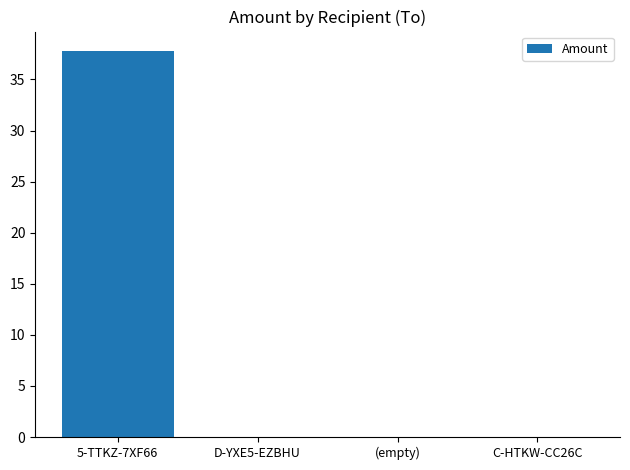

Are the bars grouped side by side (vs. stacked)?

No